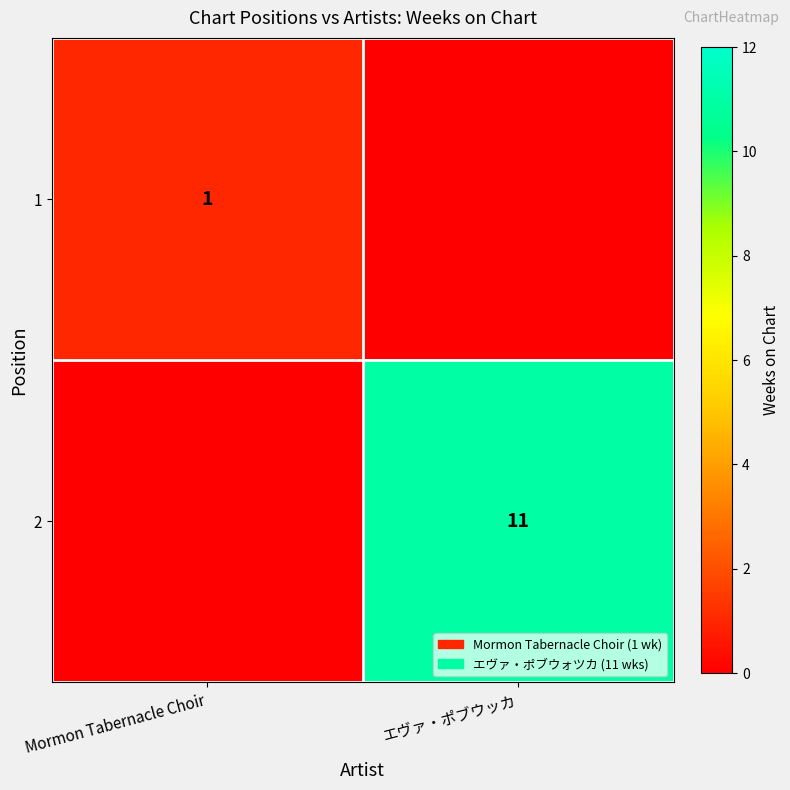

The 2 series shows 17 at エヴァ・ポブウッカ. True or false?

False